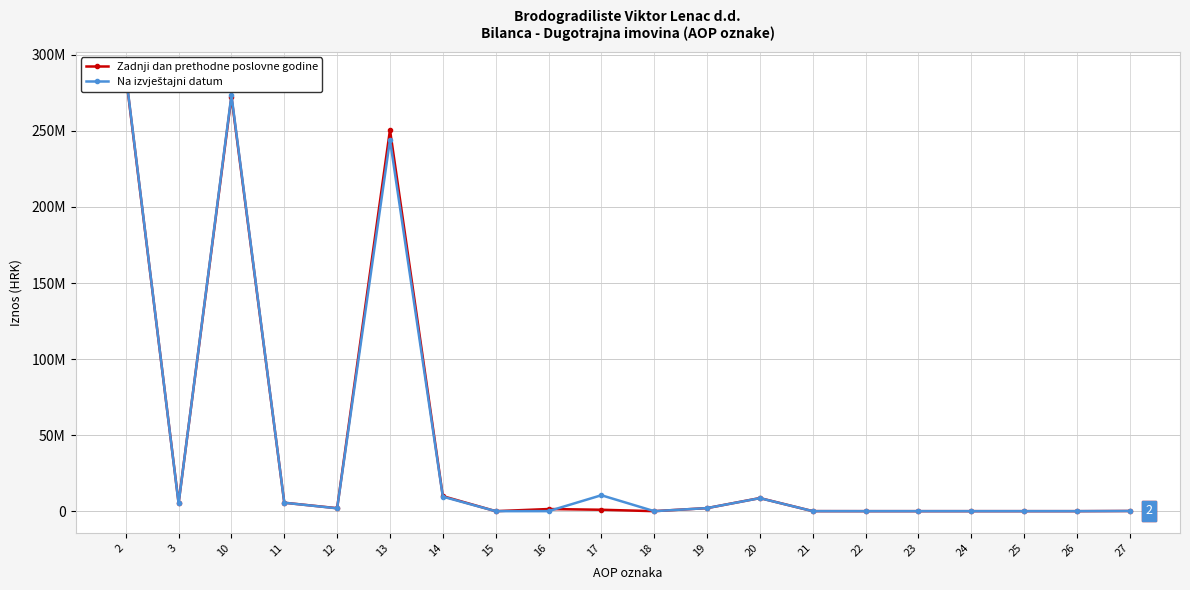

Between 18 and 21, which is larger?

21